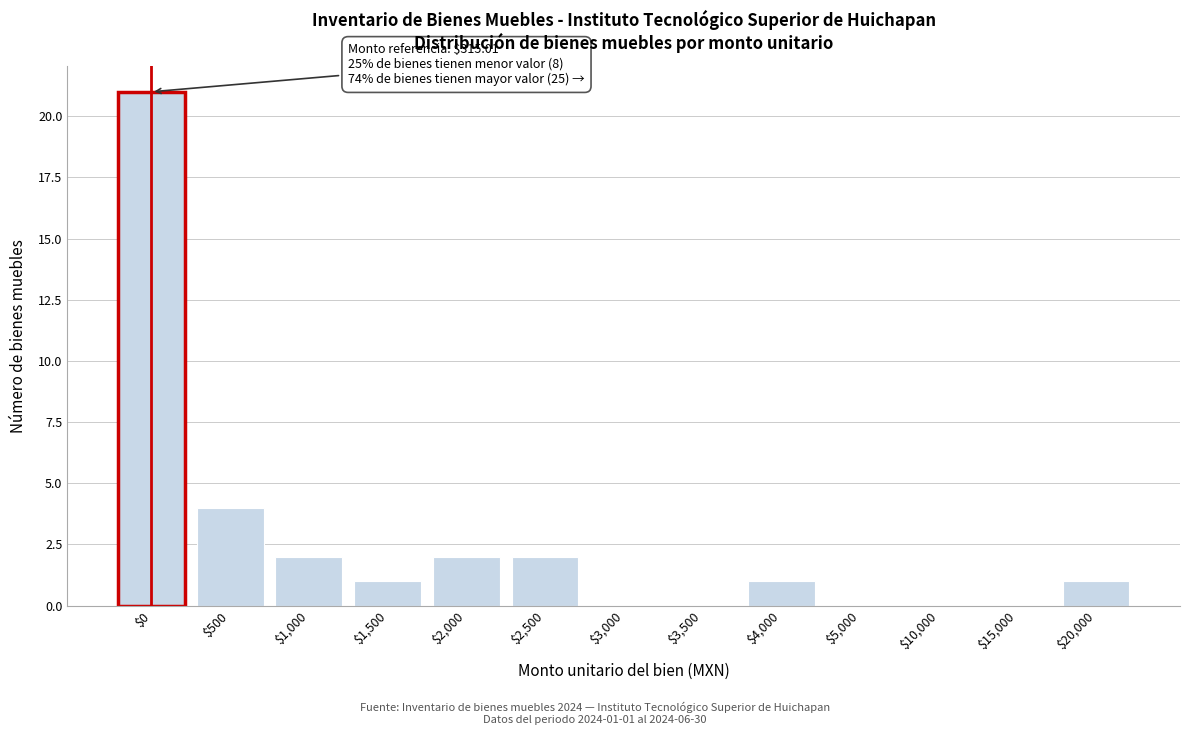

Is it true that the value at $5,000 is 0?

True